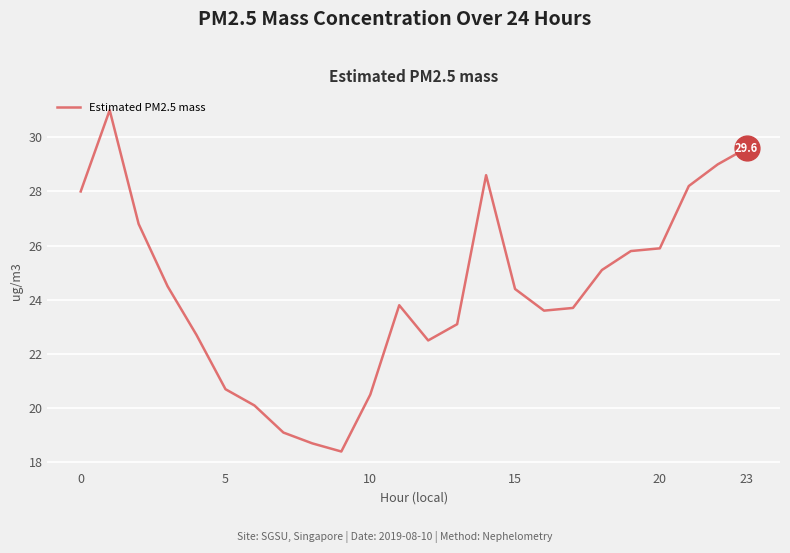

What is the smallest value displayed?

18.4